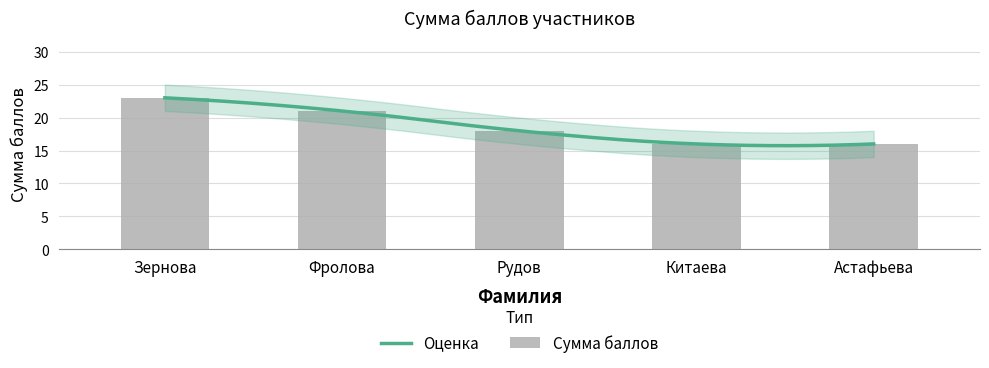

What is the maximum value shown in the chart?

23